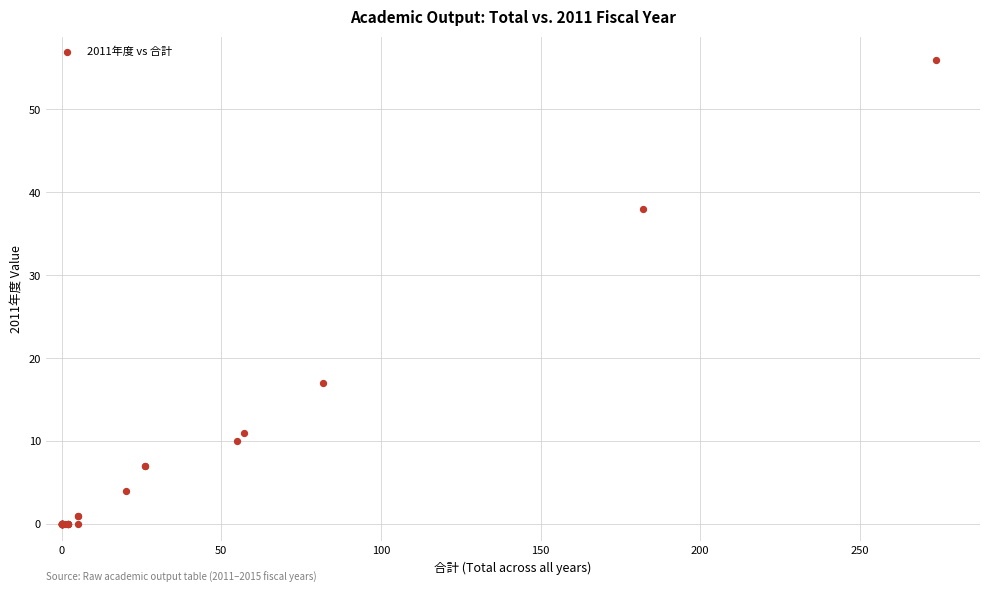

What Y value in the scatter plot is closest to 28?

38